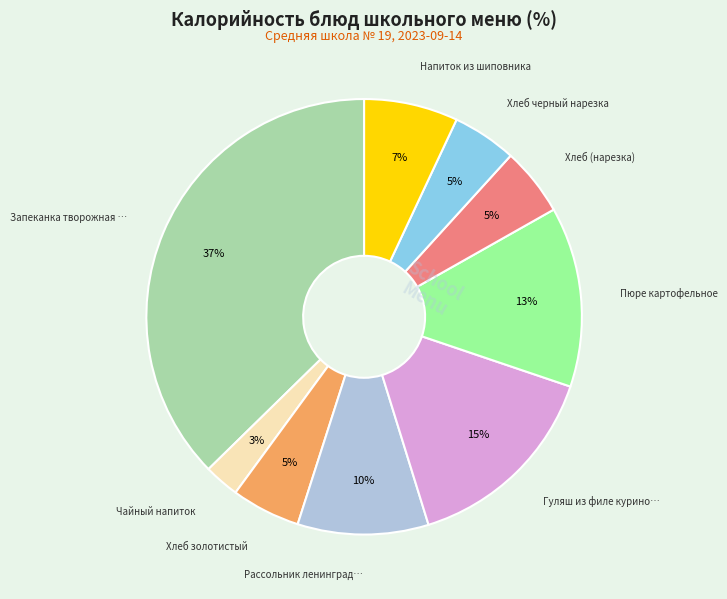

Is there a majority slice in this chart?

No